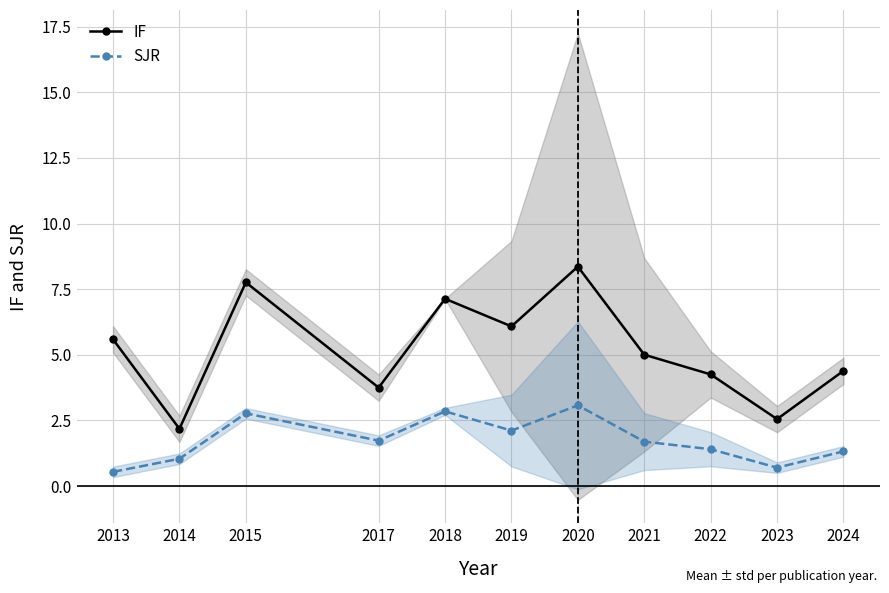

True or false: IF and SJR intersect in this chart.

False